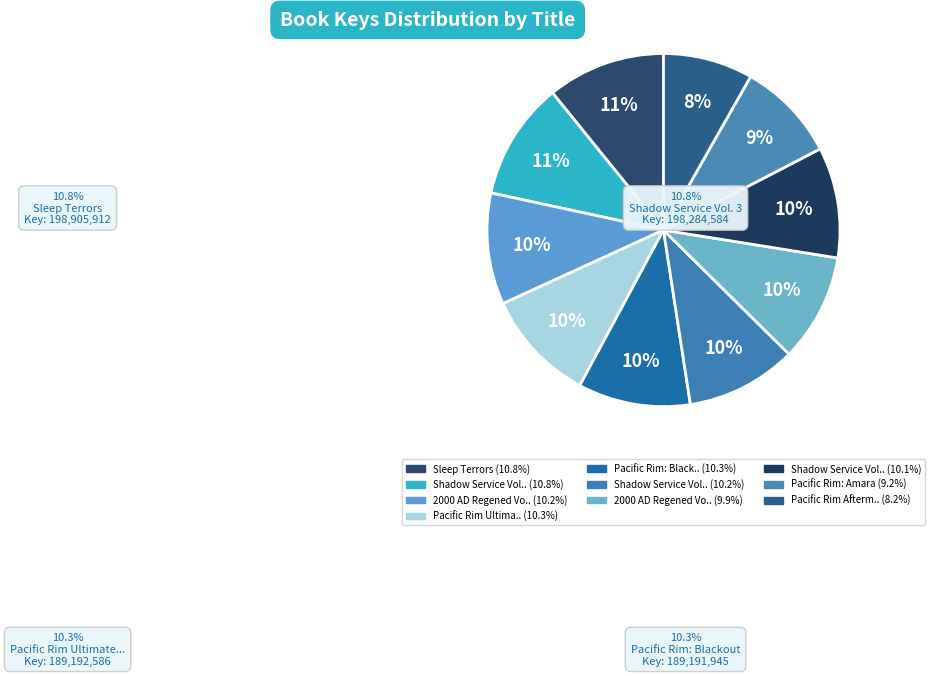

What percentage is the Shadow Service Vol. 2 slice, to the nearest percent?

10%